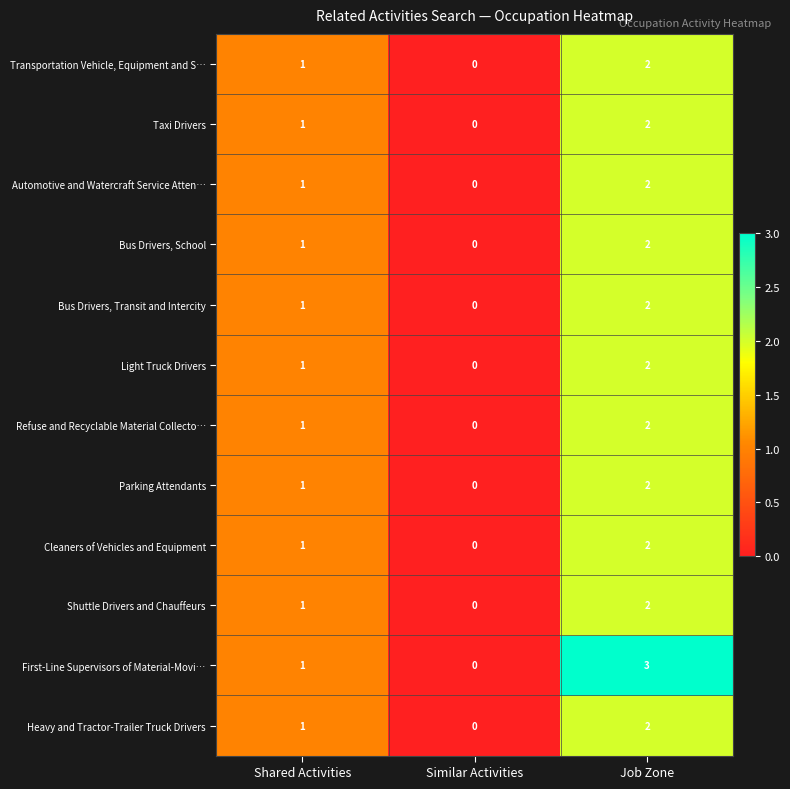

What is the spread (max minus min) of values at Job Zone?

1